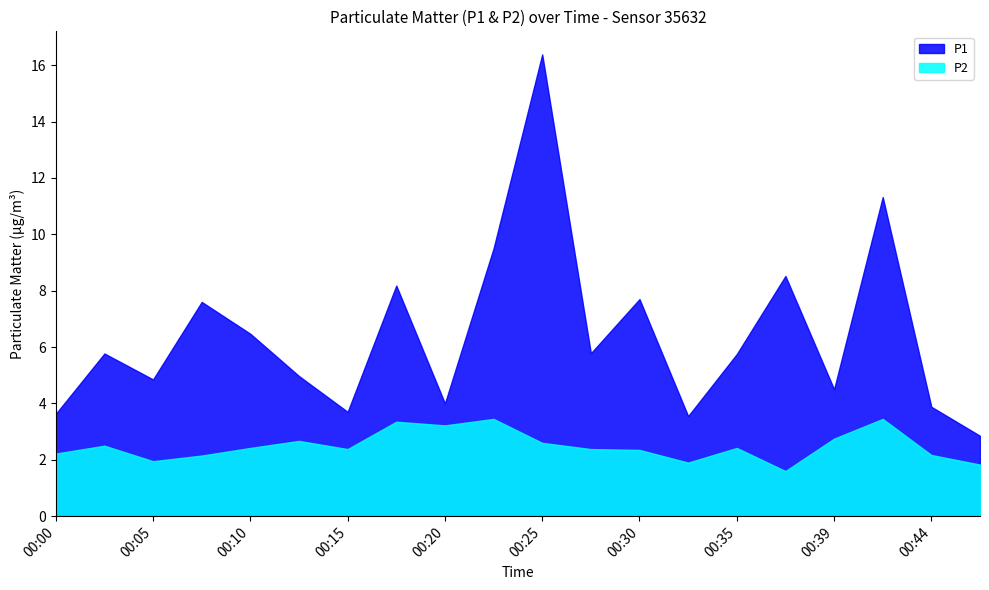

Does the chart display data point markers on the line(s)?

No